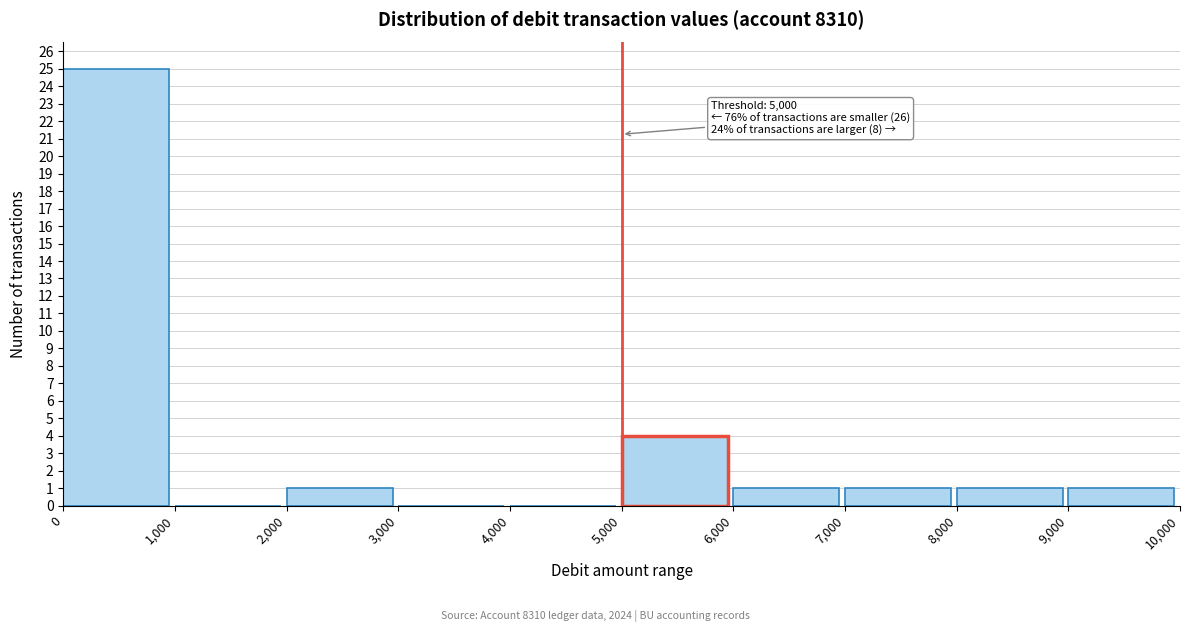

Over which range of the x-axis is the bar tallest?

0 to 1,000